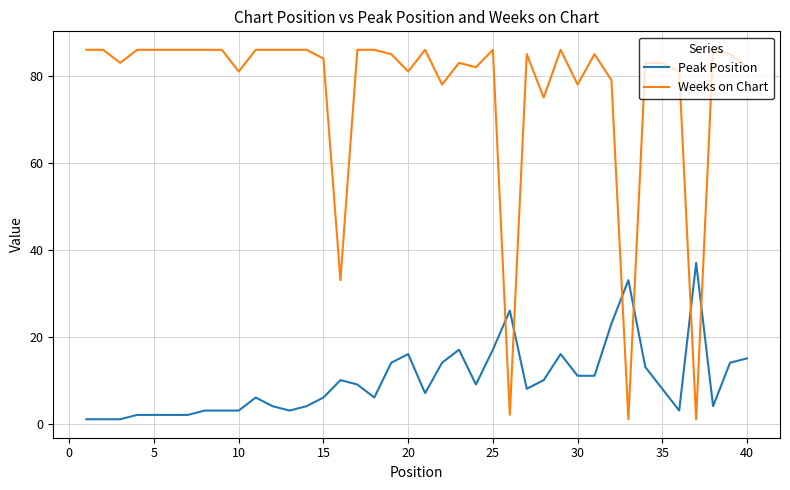

True or false: Weeks on Chart and Peak Position intersect in this chart.

True